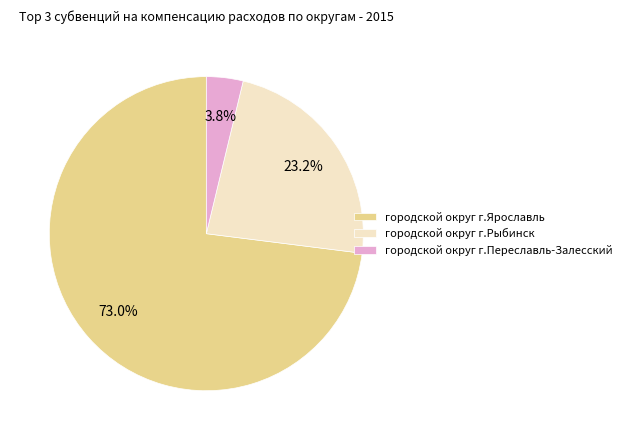

Which slice is the largest?

городской округ г.Ярославль